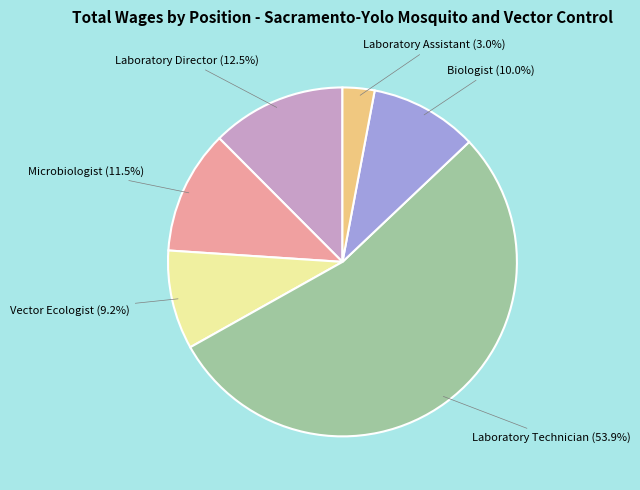

How many segments does this pie chart have?

6